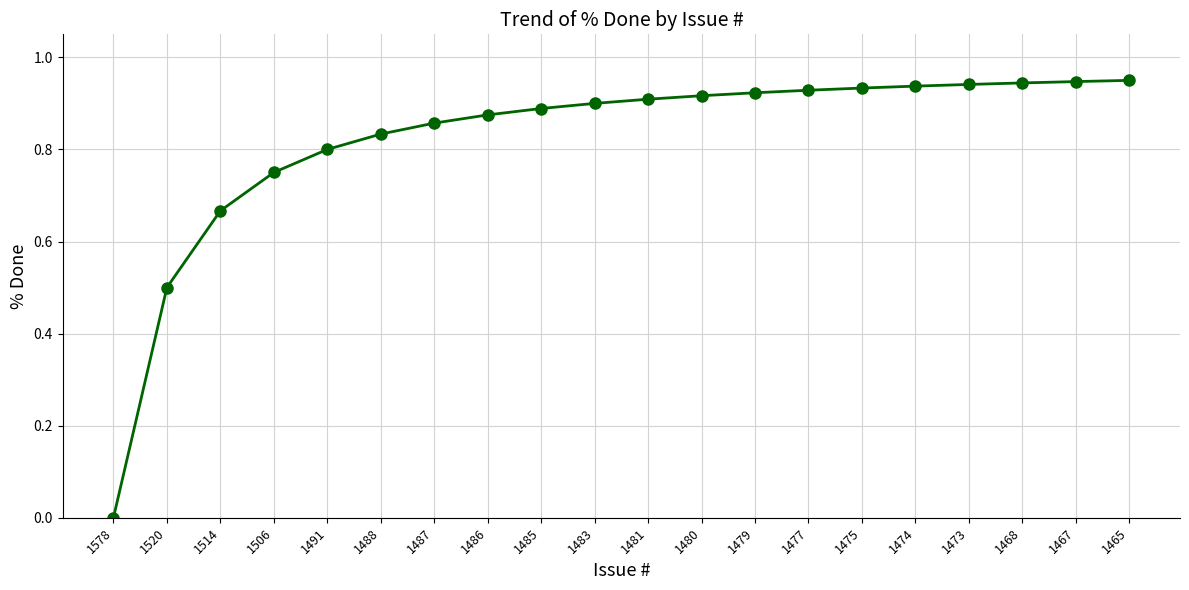

The chart shows a value of 0.9 at 1467. True or false?

True